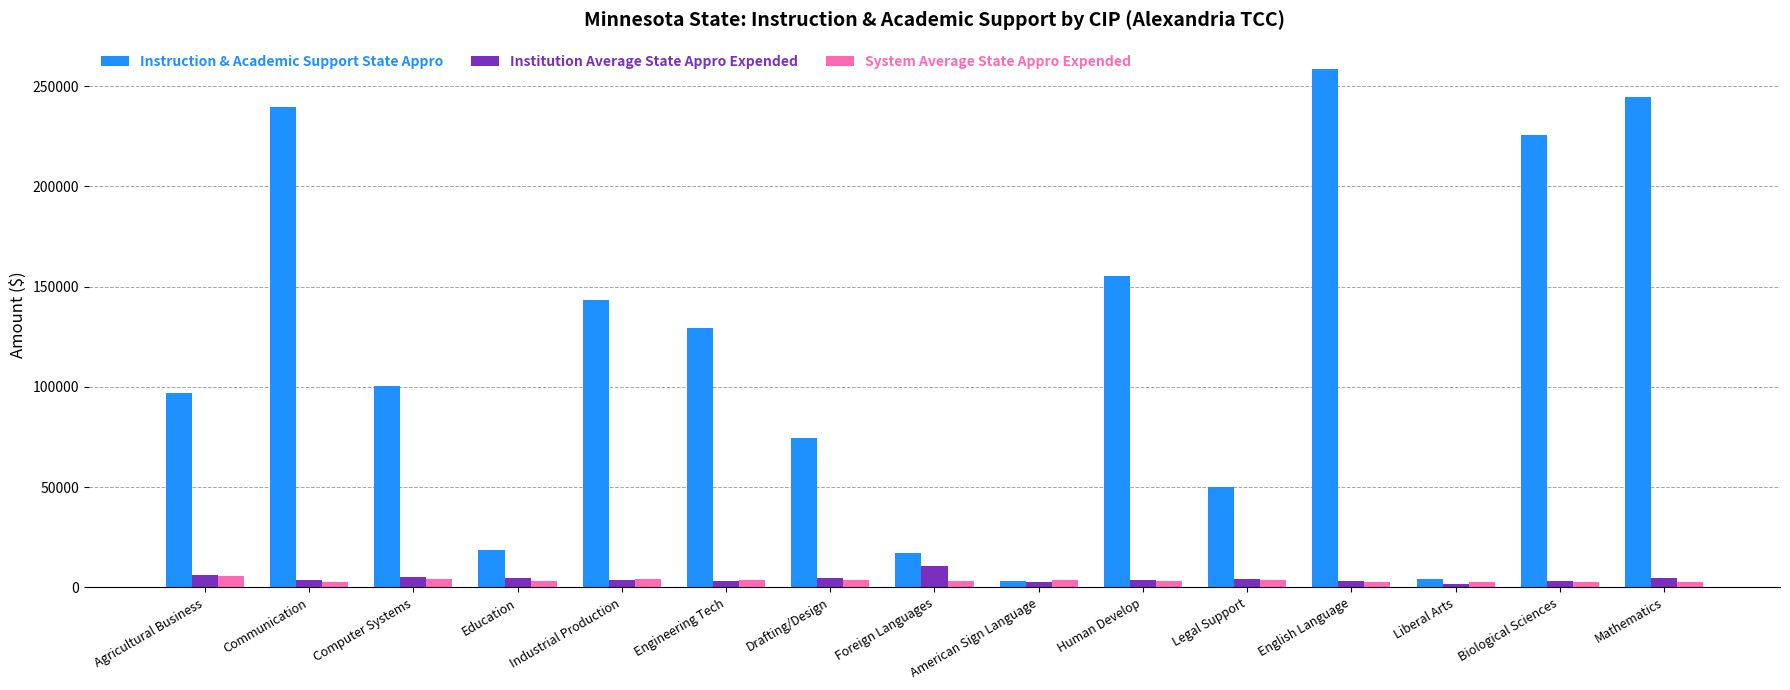

What are all the series names shown in the legend?

Instruction & Academic Support State Appro, Institution Average State Appro Expended, System Average State Appro Expended